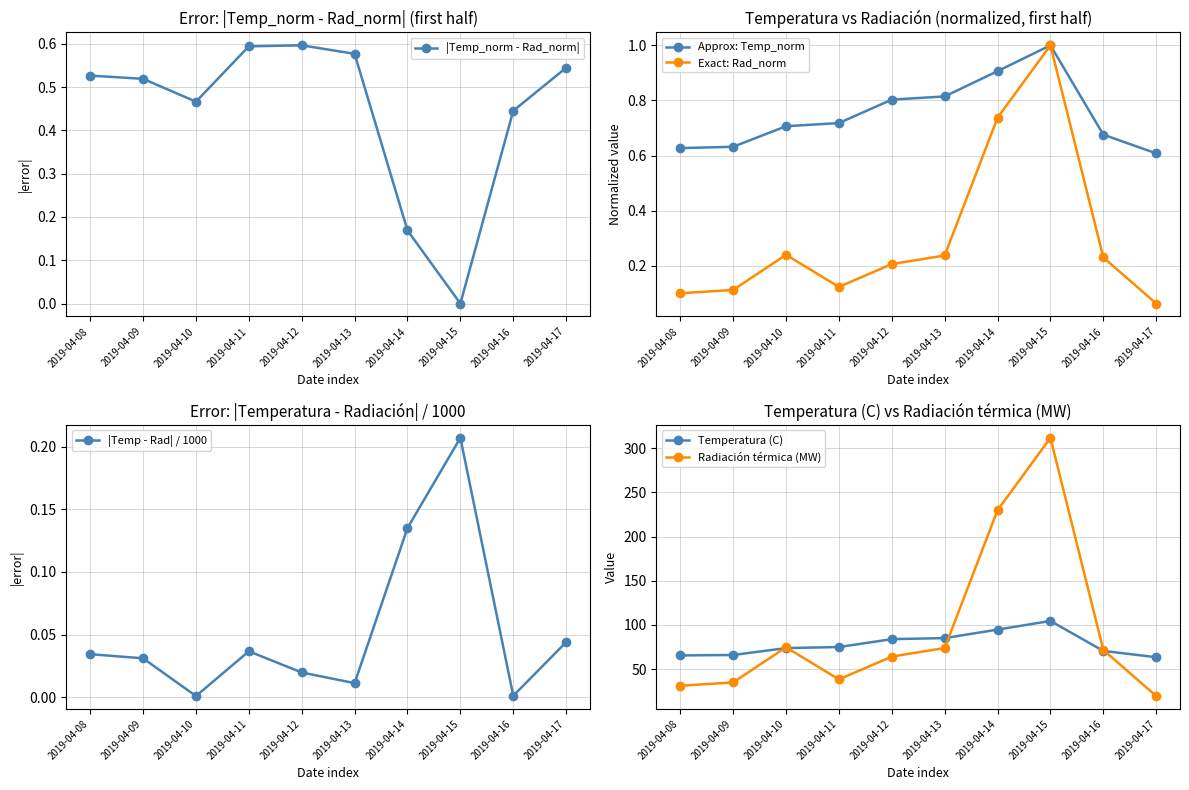

Where do |Temp_norm - Rad_norm| and Exact: Rad_norm first cross each other?

2019-04-13 and 2019-04-14